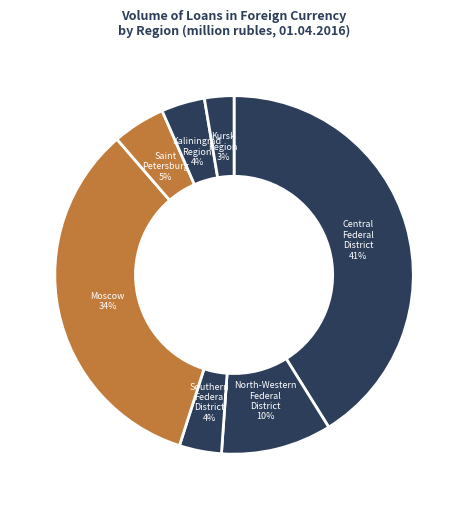

Do Kaliningrad Region and North-Western Federal District together represent more than half of the pie?

No